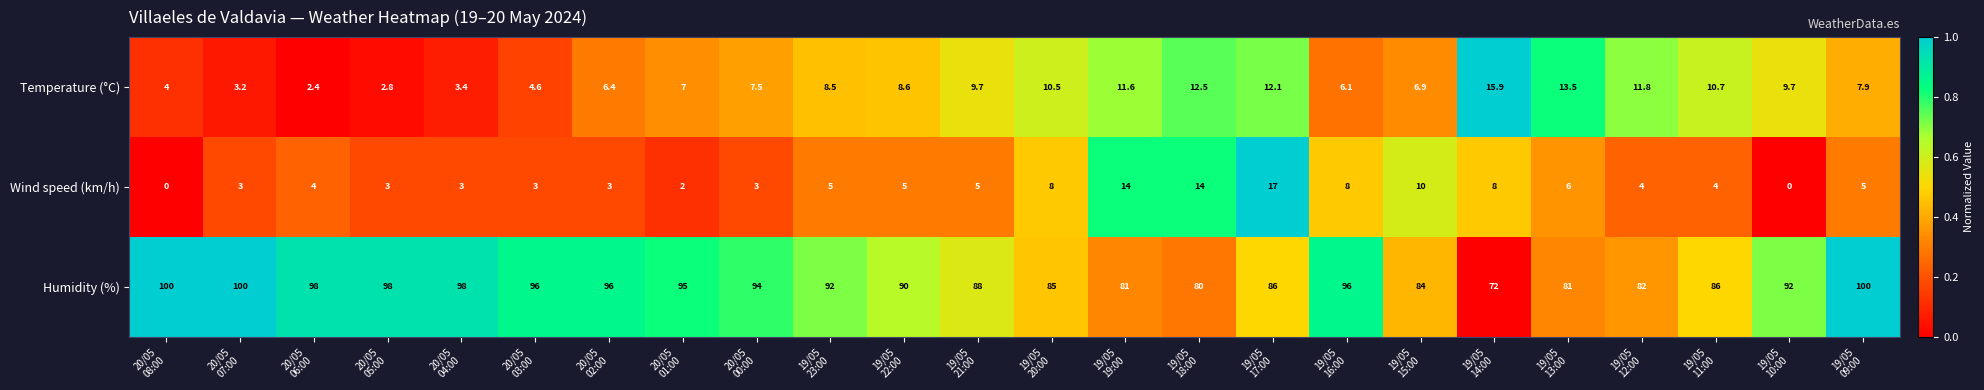

Which series has the largest total across all categories?

Humidity (%)